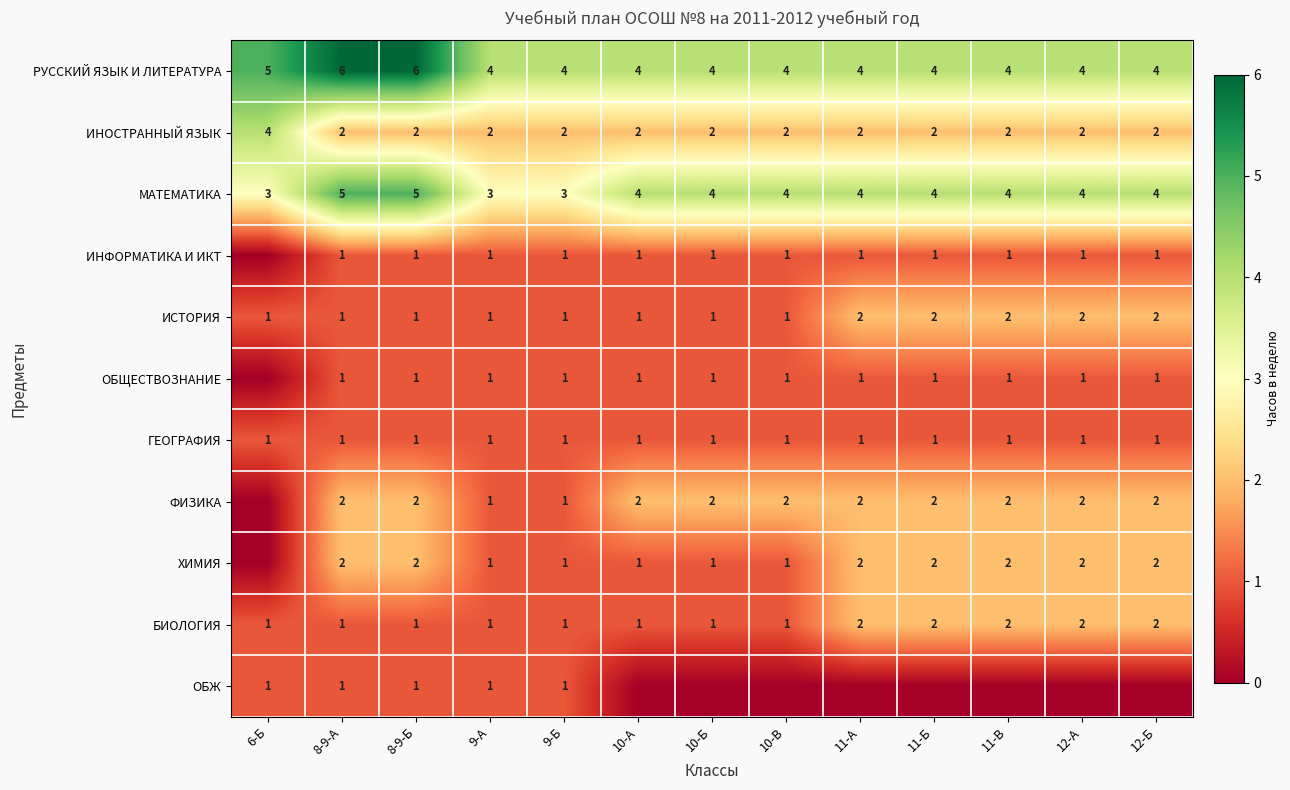

What is the maximum value for ИСТОРИЯ?

2